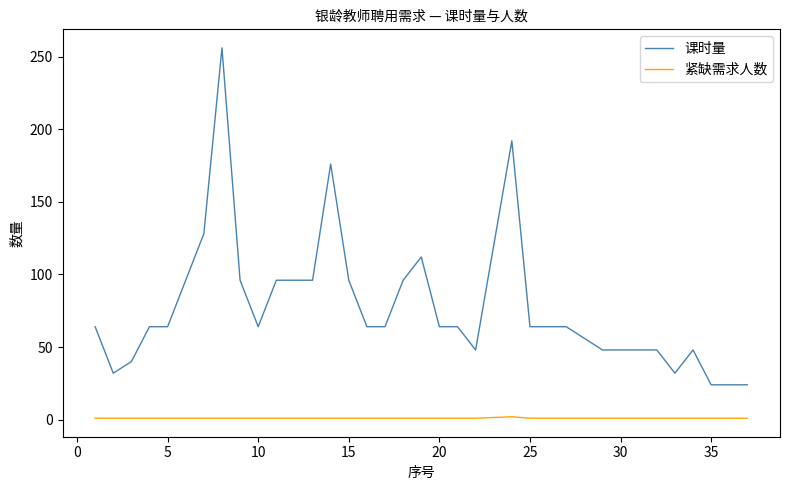

List the series in order of their peak value, lowest first.

紧缺需求人数, 课时量